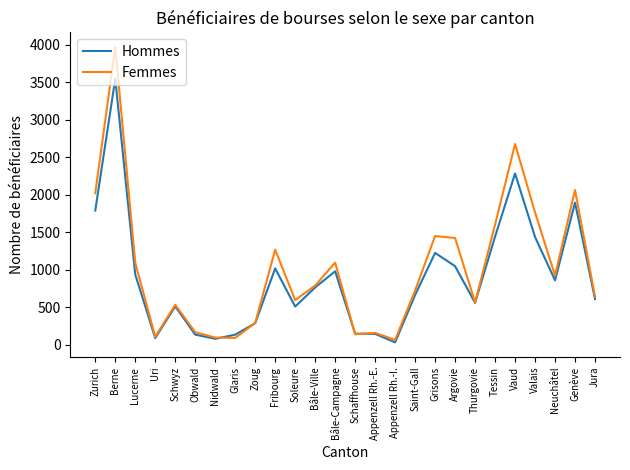

True or false: Hommes has more than 0 interior local peaks.

True